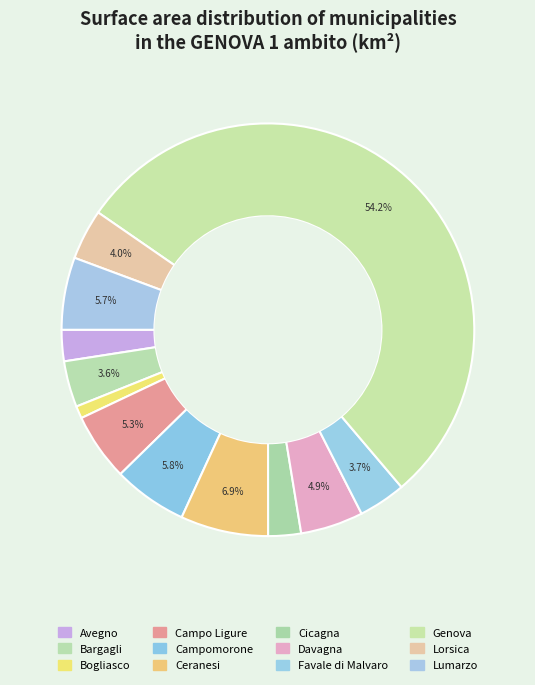

Approximately how many times larger is the value at Bargagli compared to Davagna?

0.7